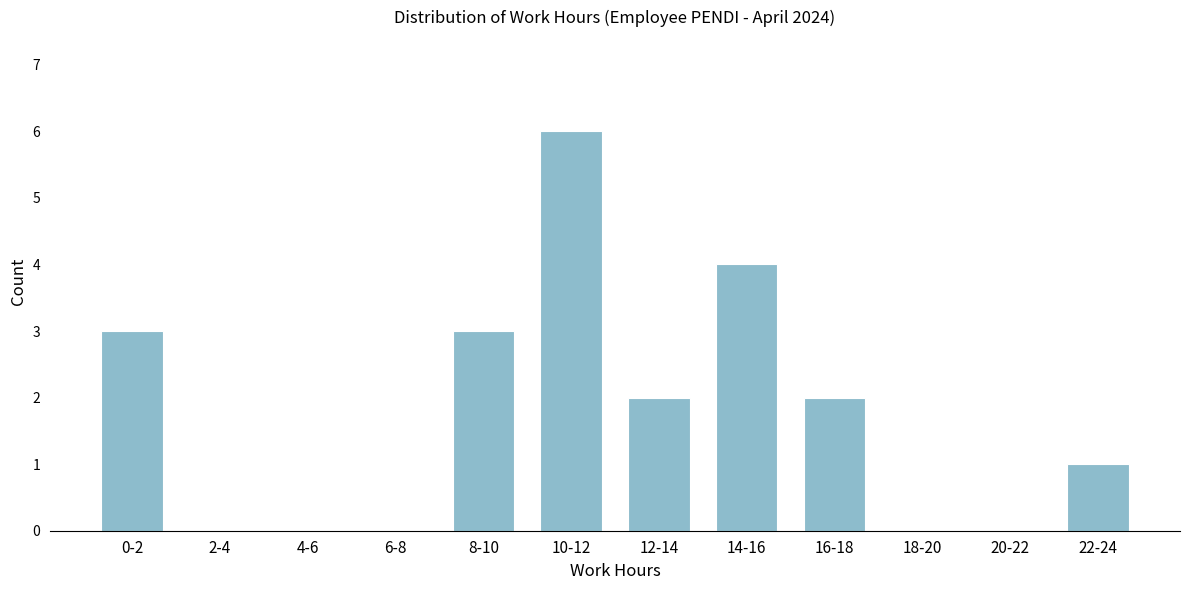

Reading left to right, what are all the values shown in this chart?

0-2=3	2-4=0	4-6=0	6-8=0	8-10=3	10-12=6	12-14=2	14-16=4	16-18=2	18-20=0	20-22=0	22-24=1